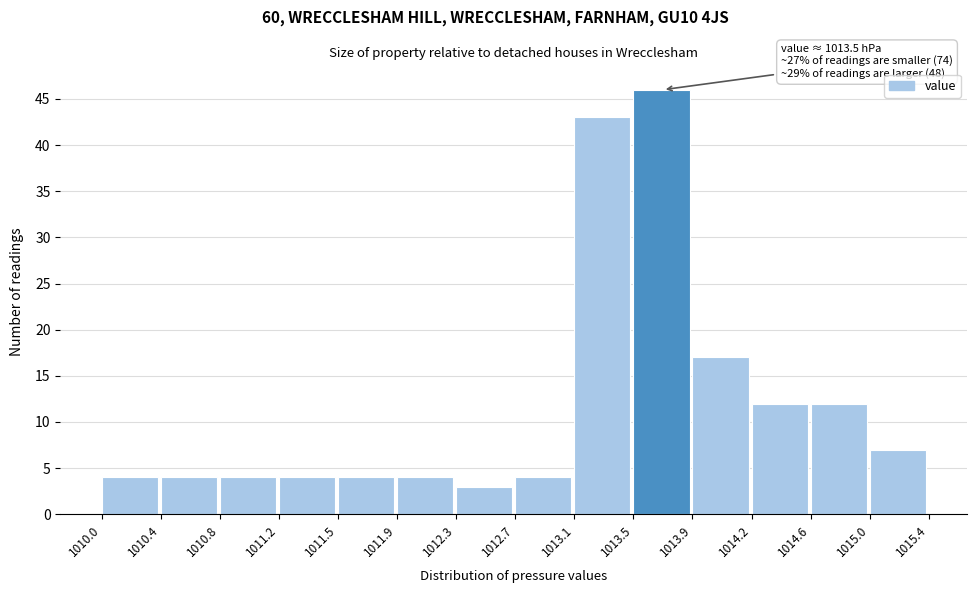

Which range on the x-axis has the tallest bar?

1013.5 to 1013.9